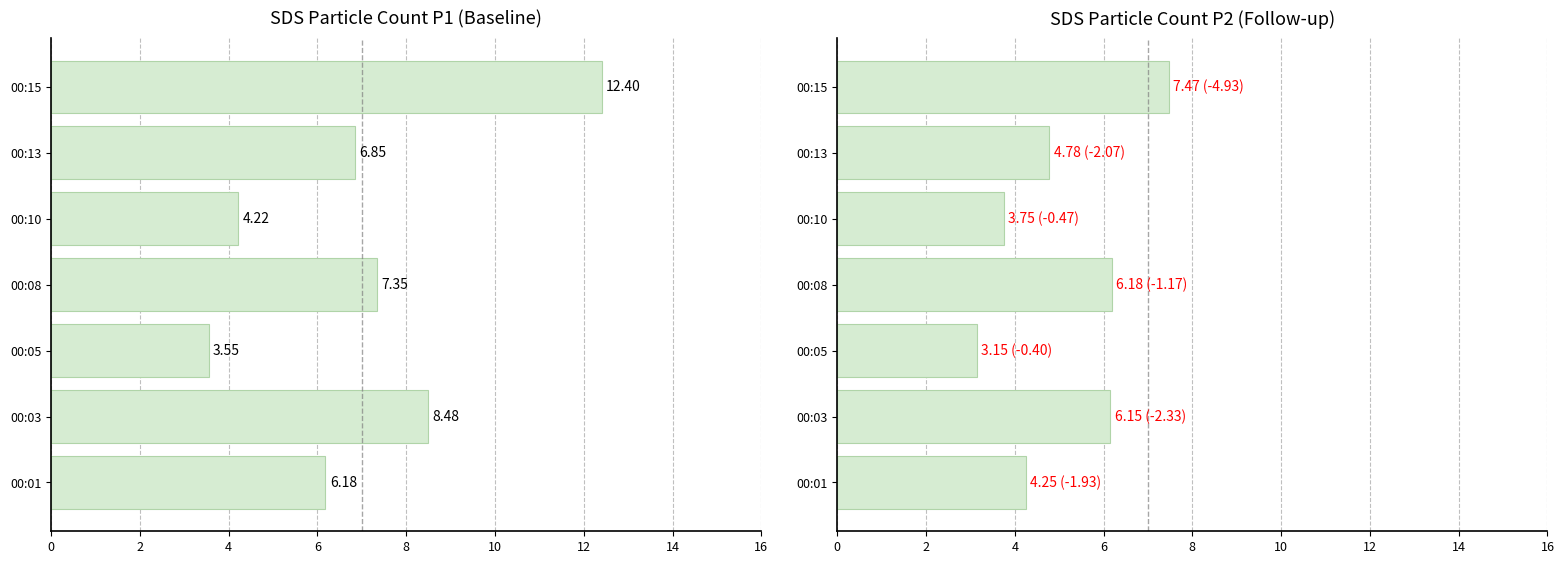

Which series has the largest total across all categories?

SDS_P1